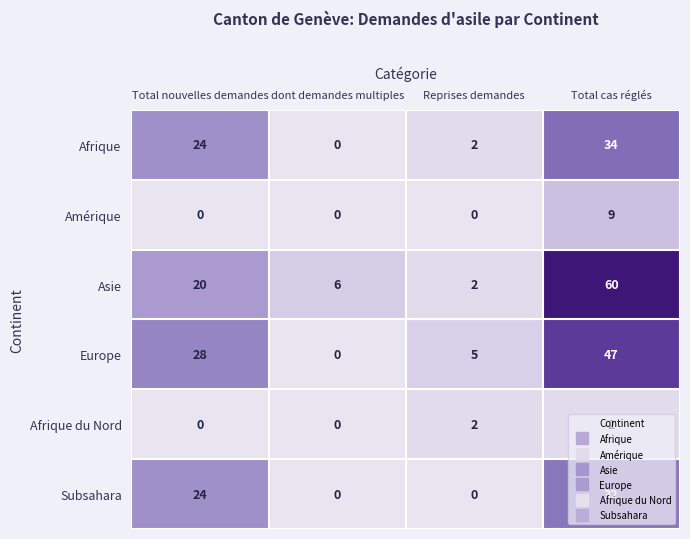

How many Europe values are between 5 and 47?

3